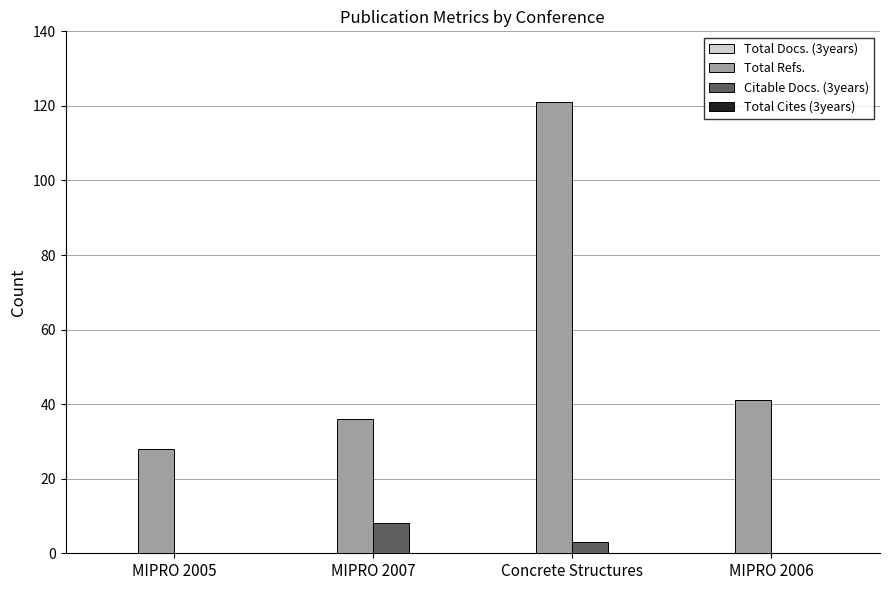

Is the value of Total Refs. at MIPRO 2007 greater than the value of Citable Docs. (3years) at MIPRO 2007?

Yes